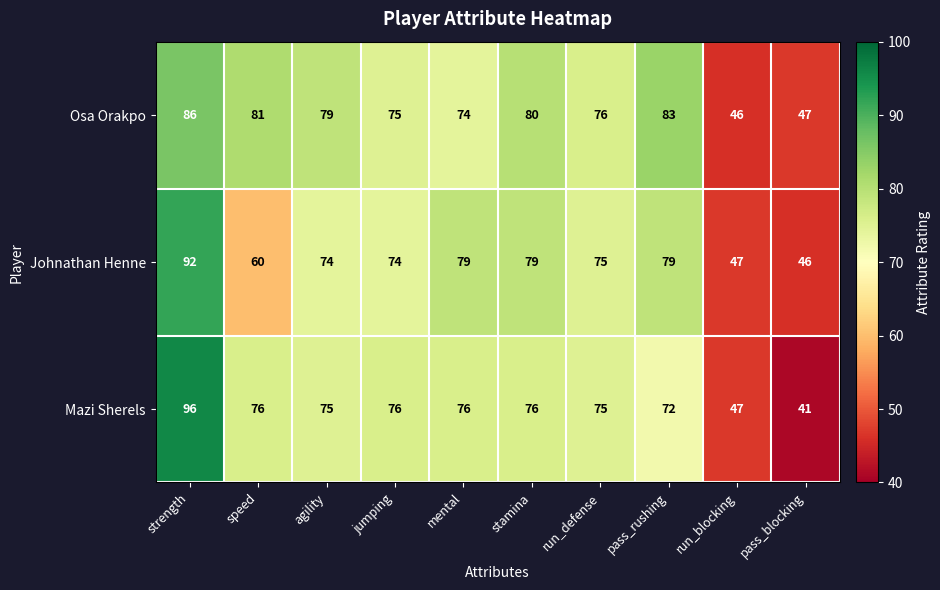

What is the sum of all Mazi Sherels values?

710